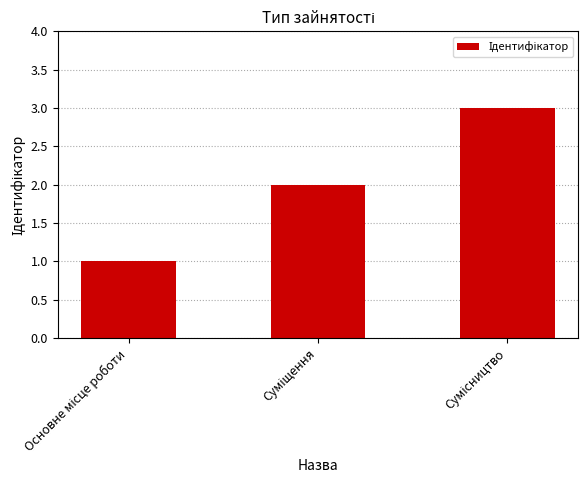

What is the sum of all values?

6